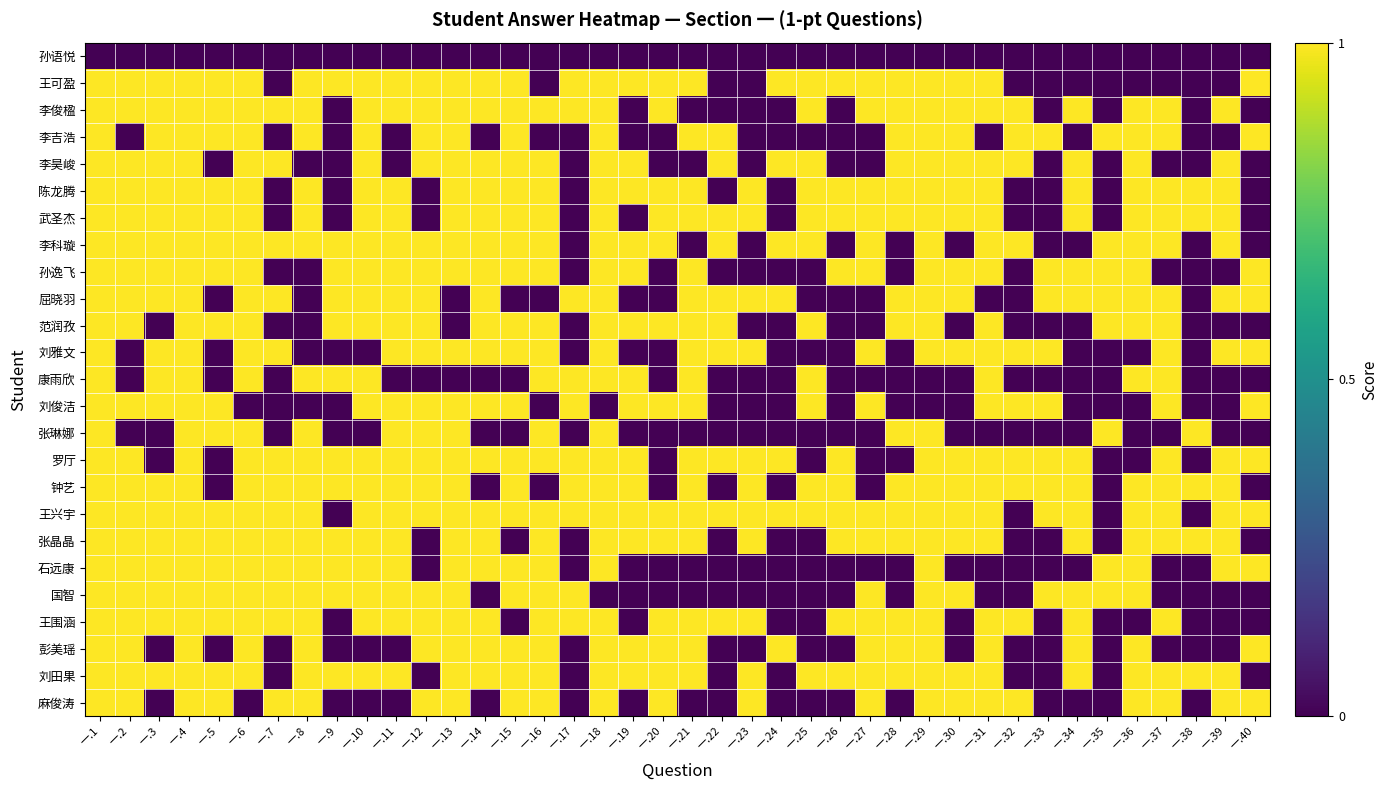

Which series has the largest total across all categories?

王兴宇